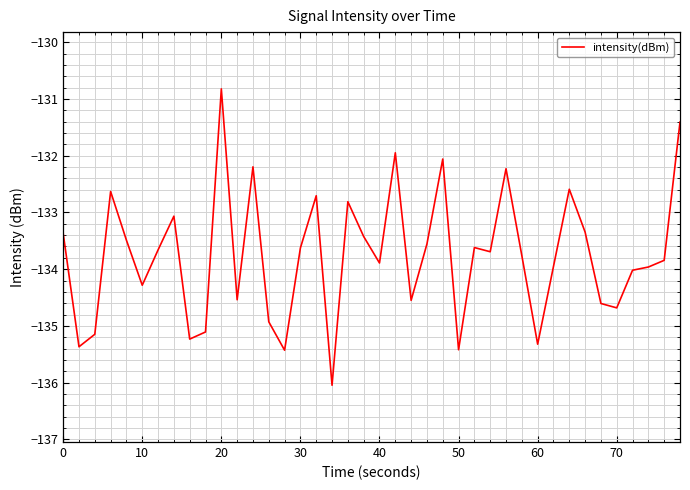

How many lines are shown in the chart?

1